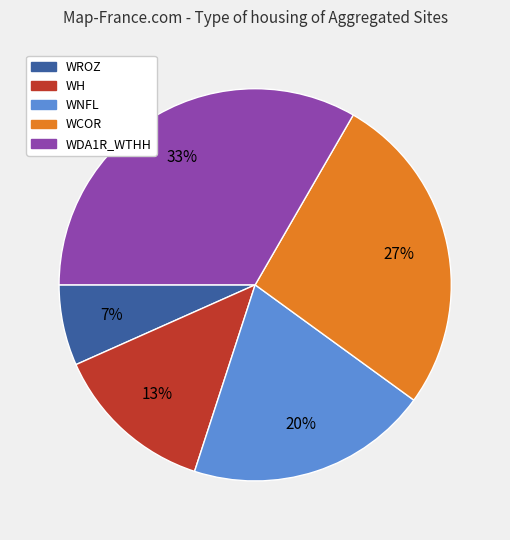

The WDA1R_WTHH slice represents 19% of the pie. True or false?

False